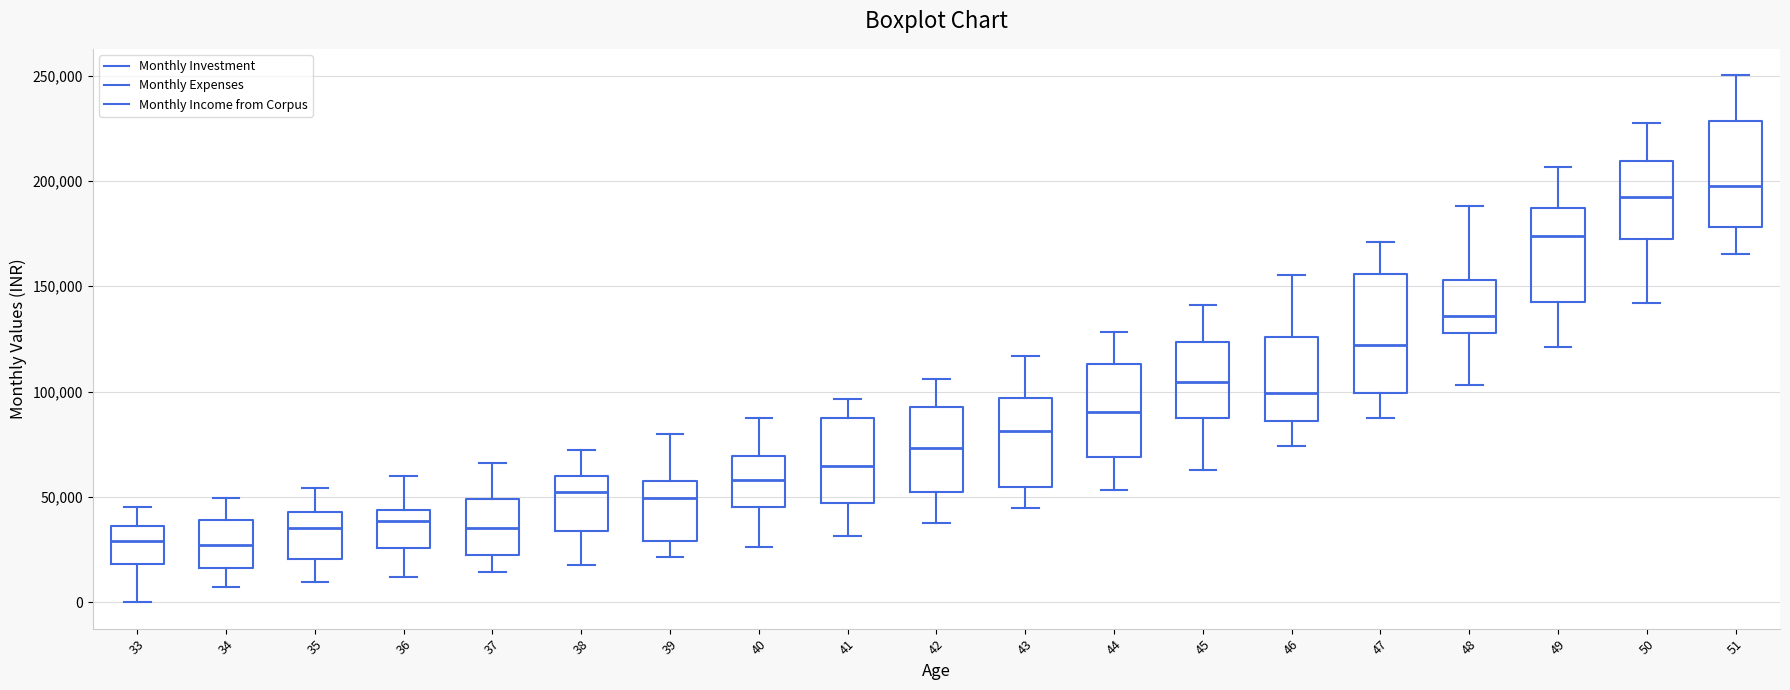

Which box is the tallest, from its lower edge to its upper edge?

47